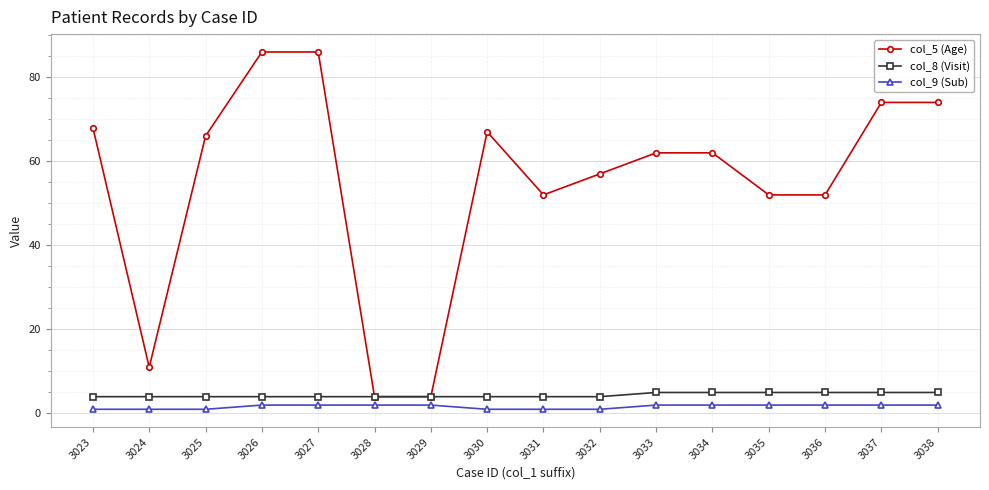

How many lines are shown in the chart?

3